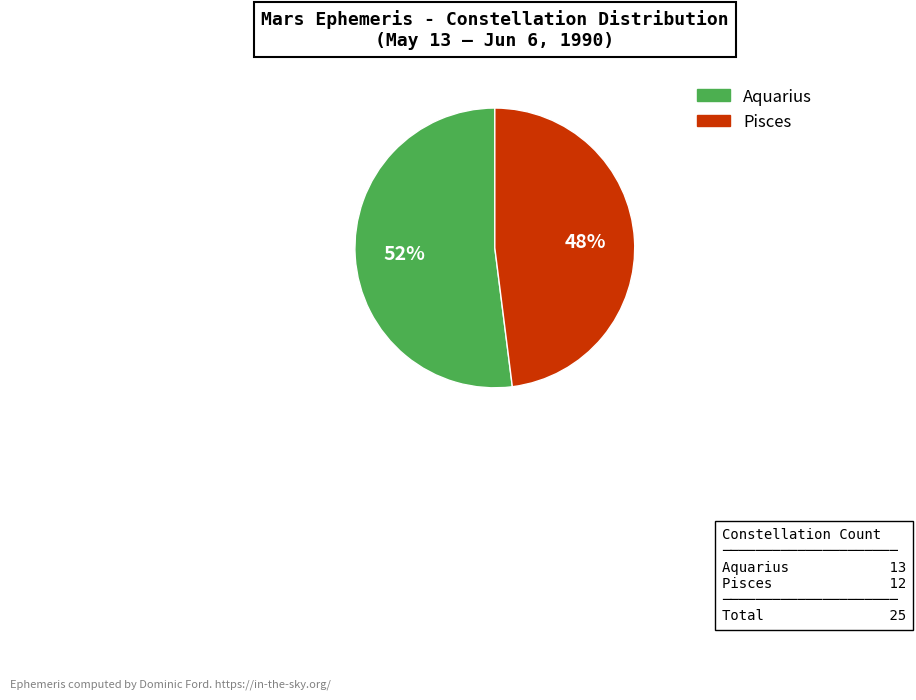

Does any single category account for the majority?

Yes